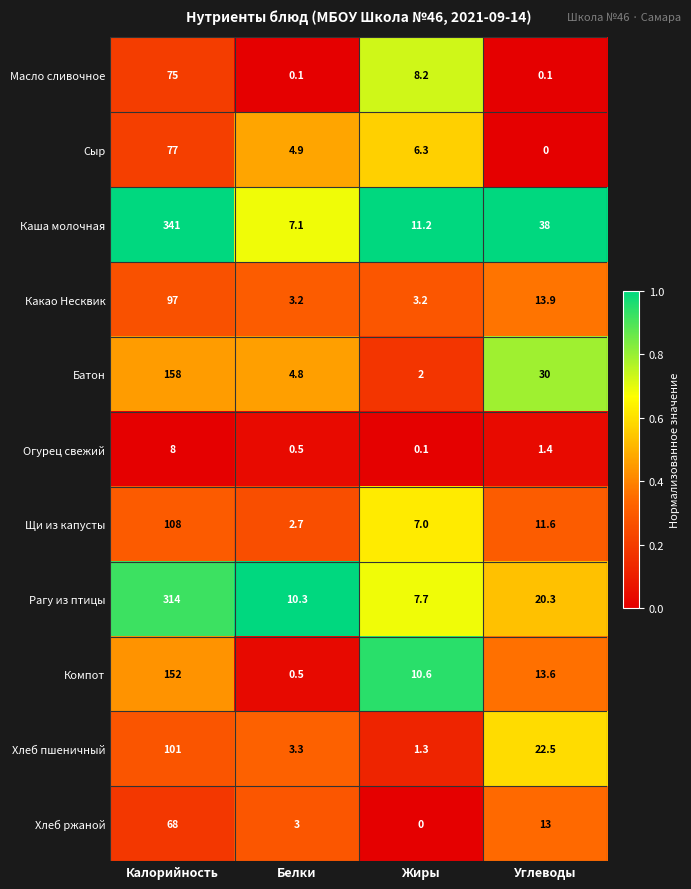

Which series has the largest range (max minus min)?

Каша молочная